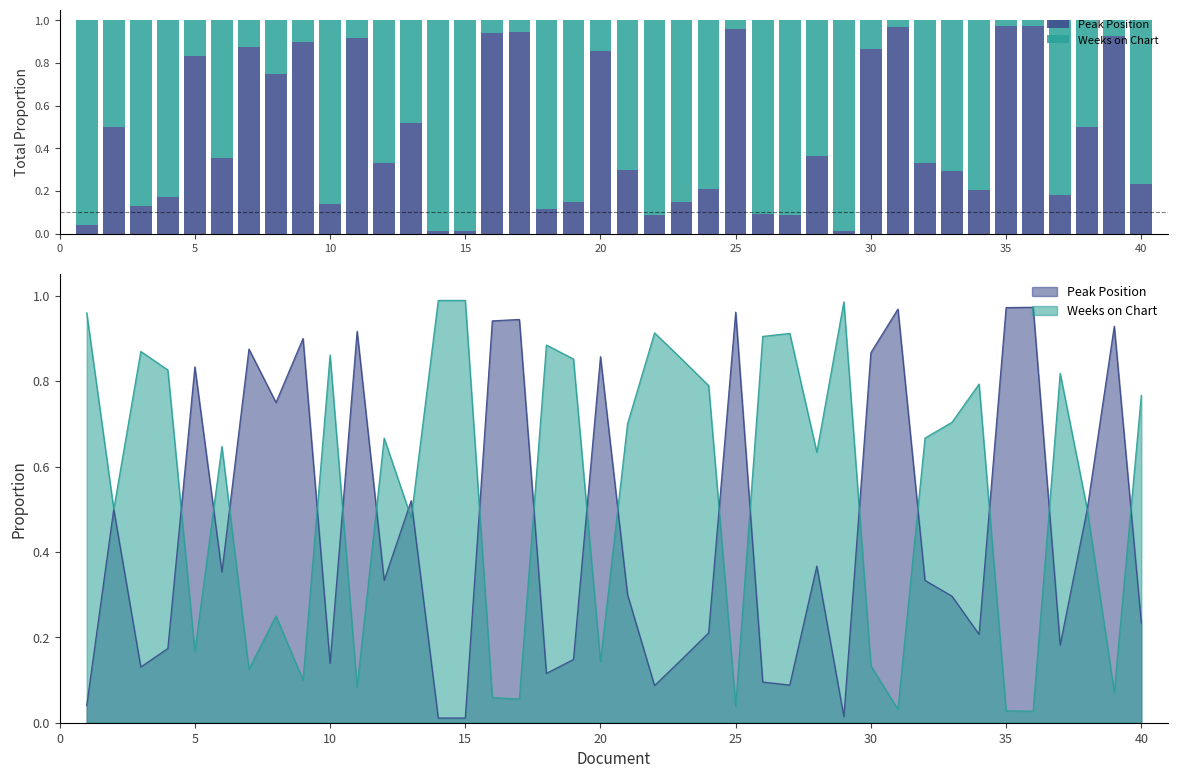

What is the highest value of the Weeks on Chart series?

1.0